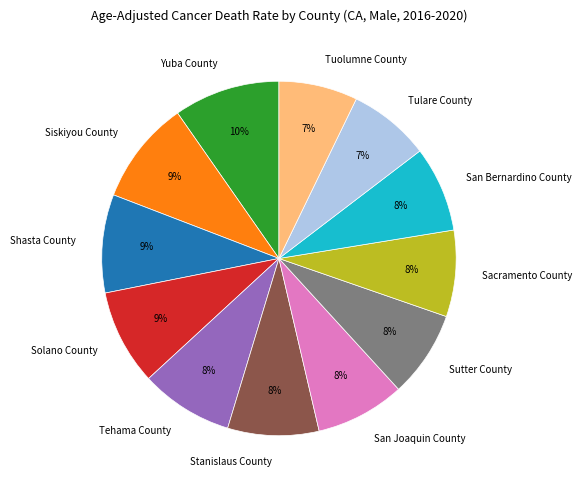

Combined, do San Joaquin County and Sutter County account for over 50%?

No